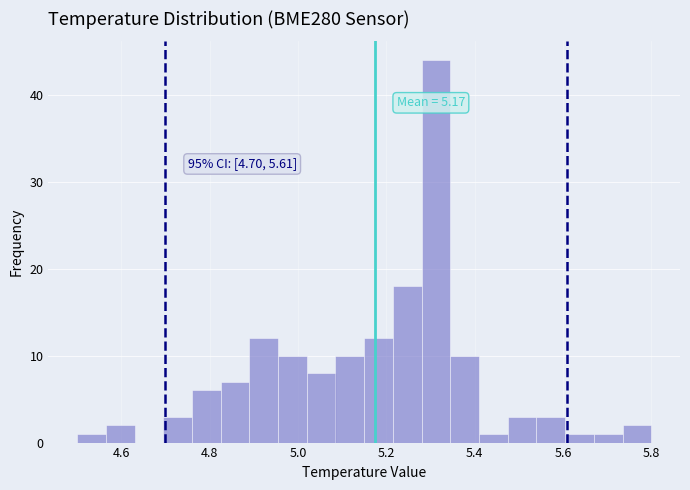

Read against the x-axis, roughly where is the centre of the tallest bar?

5.32